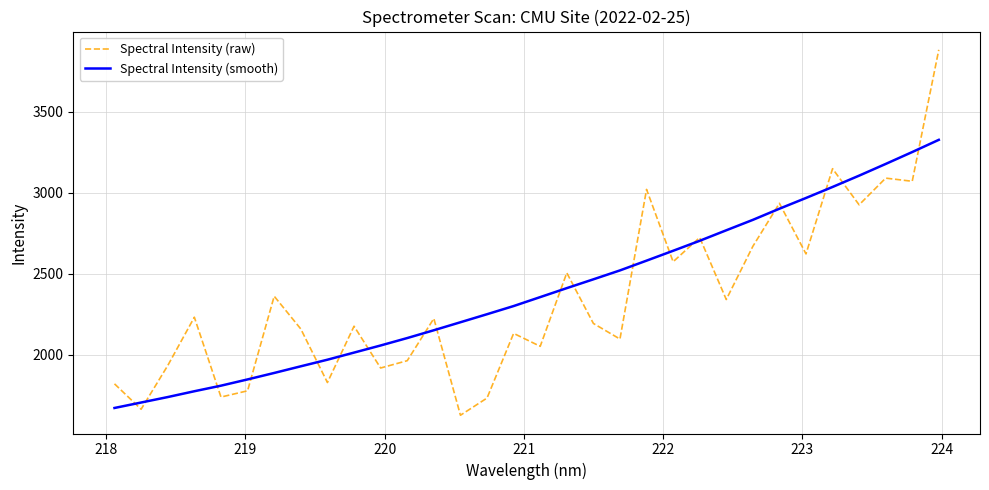

True or false: Spectral Intensity (smooth) has more than 0 interior local peaks.

False